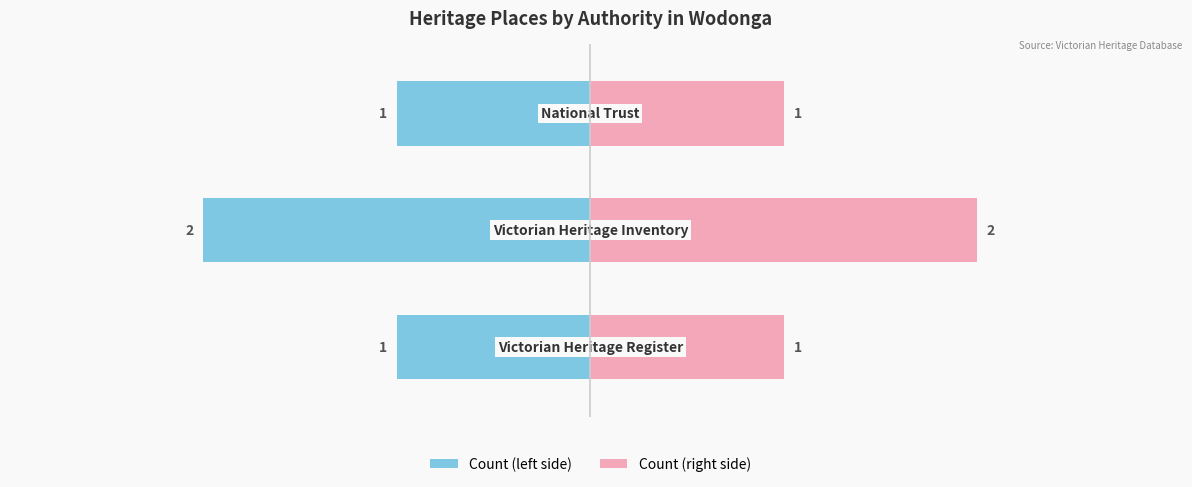

What is the difference between the maximum and minimum values in the Count (left) series?

1